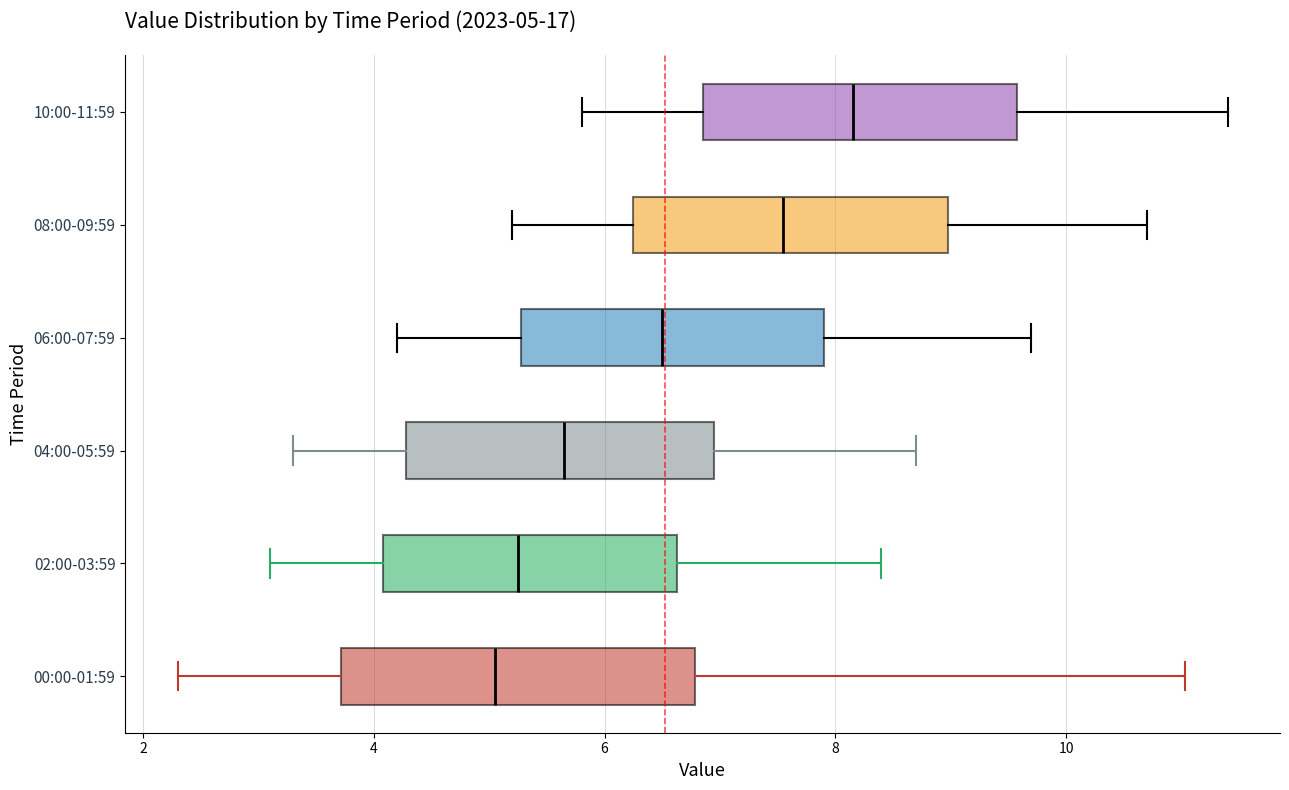

Comparing the boxes themselves (not the whiskers), which one is the widest?

00:00-01:59